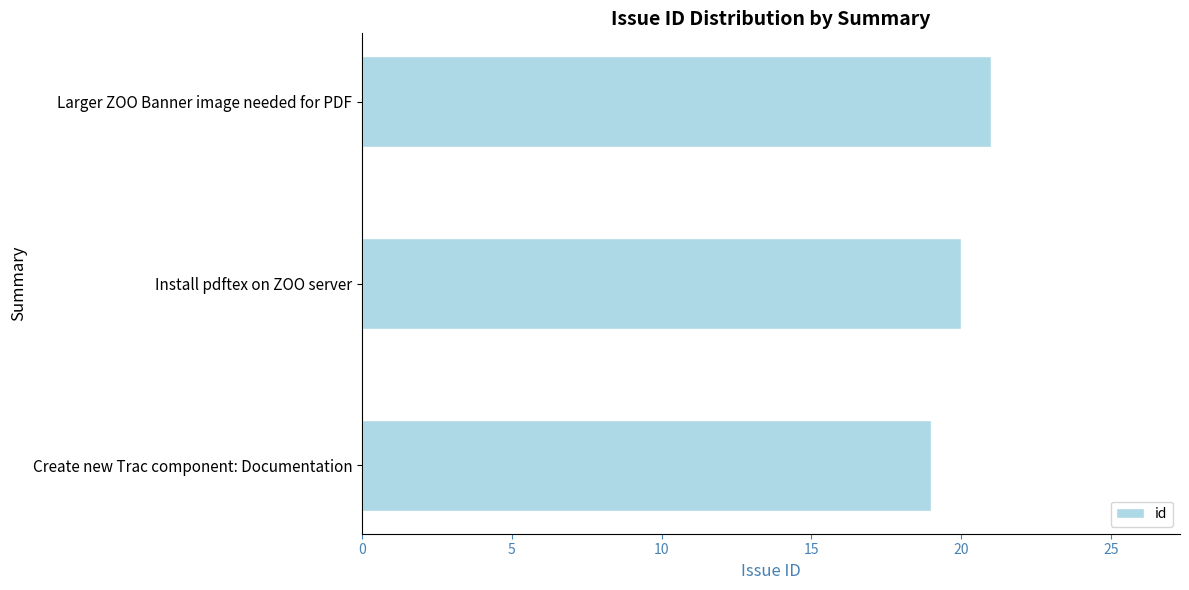

What is the smallest value displayed?

19